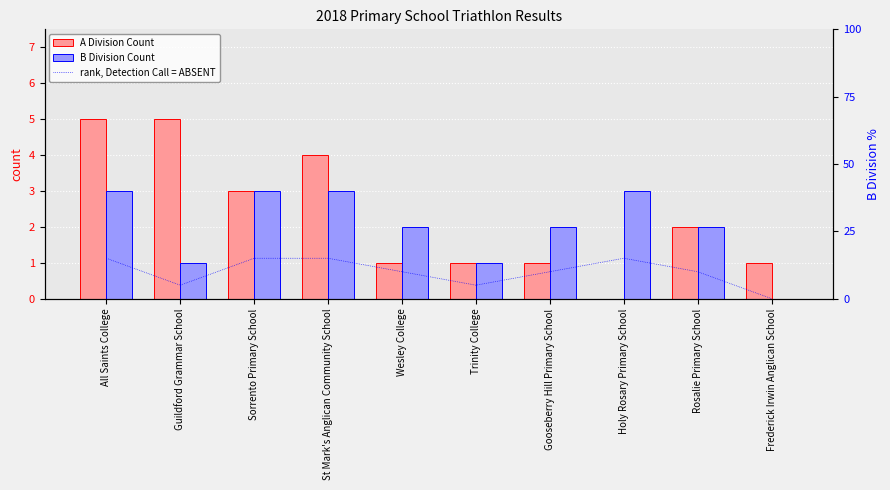

What is the value of the B Division Count bar at the 2nd from the left?

1